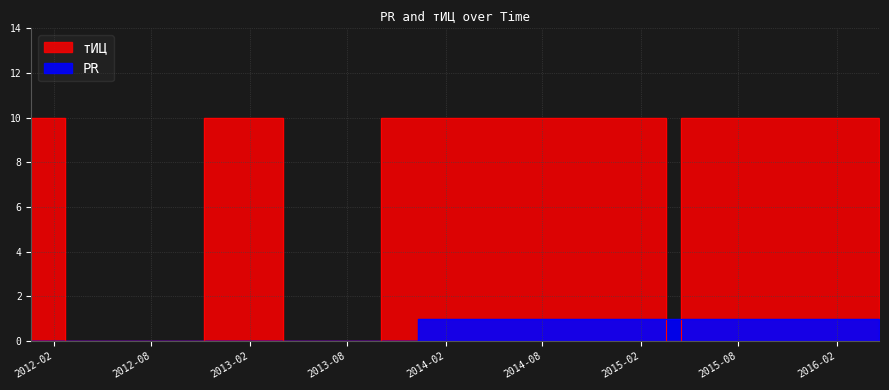

Count the PR values in the range 0 to 1.

9